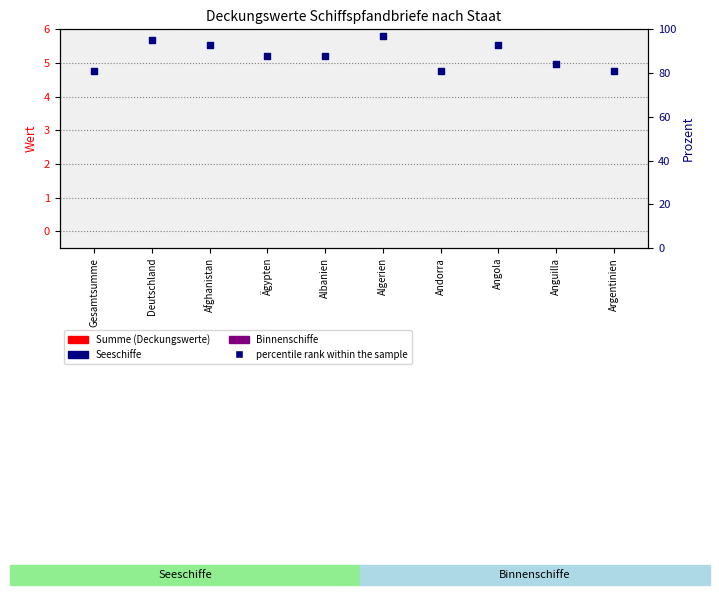

At how many categories does at least one series exceed 48?

10